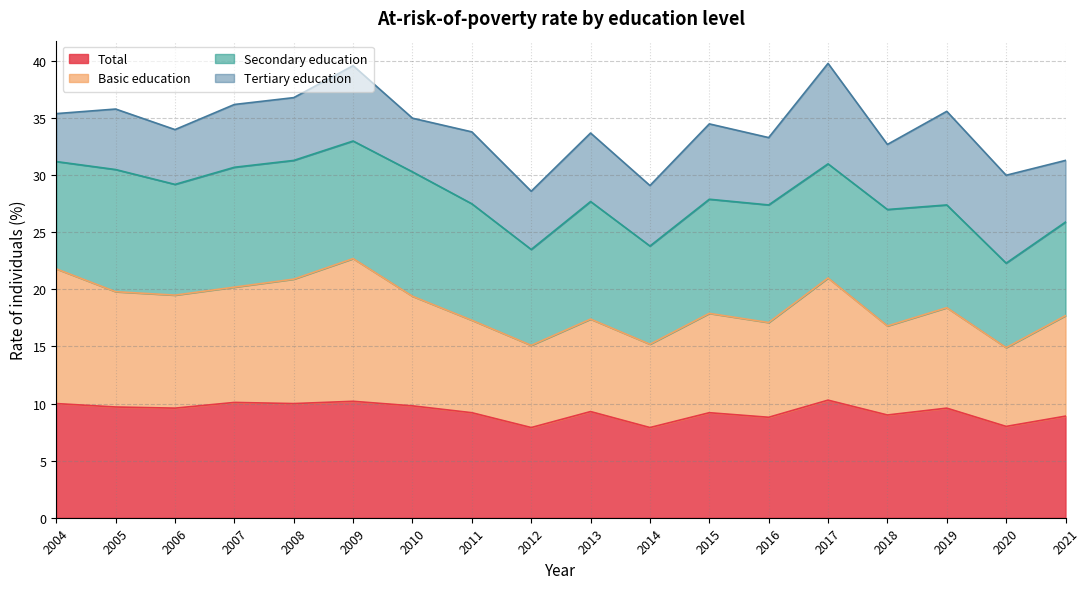

Which series changed the most between 2004 and 2007?

Basic education